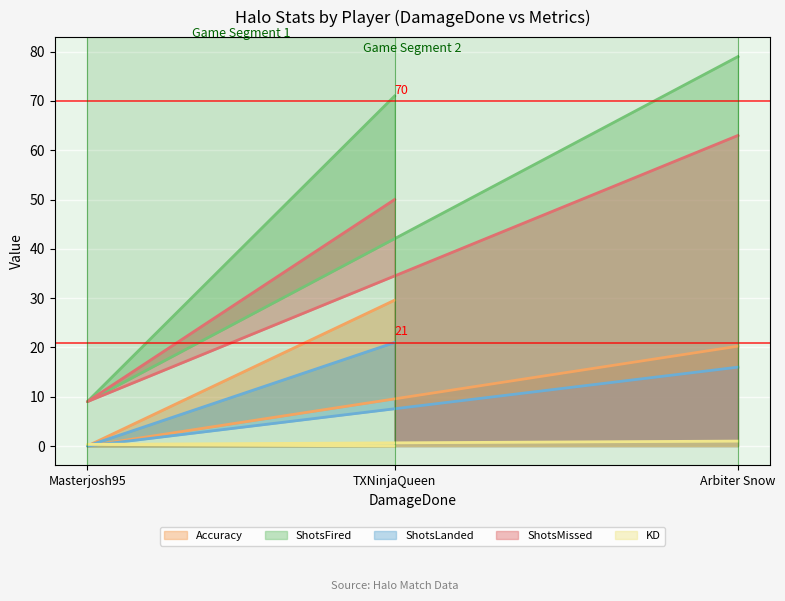

What is the label of the 3rd point from the left?

Arbiter Snow